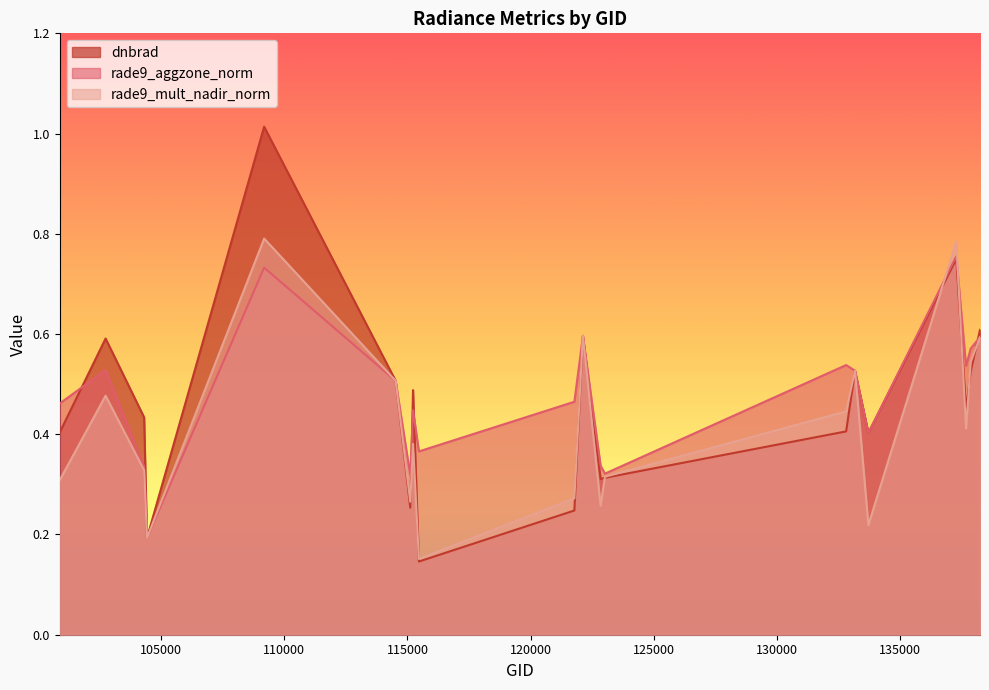

Where is rade9_aggzone_norm nearest to the value 0?

104431